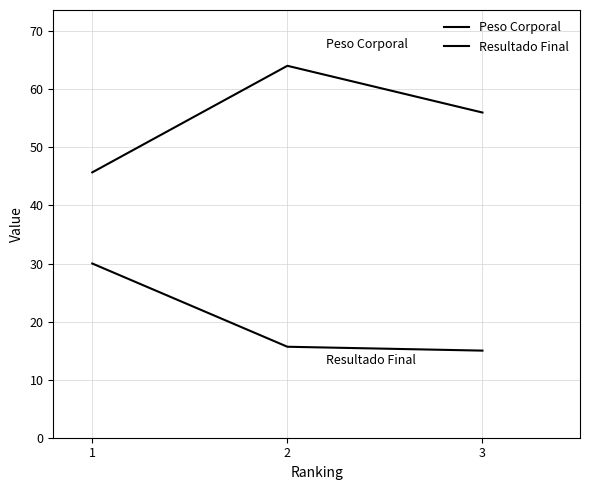

At which category does the chart reach its peak across all series?

2